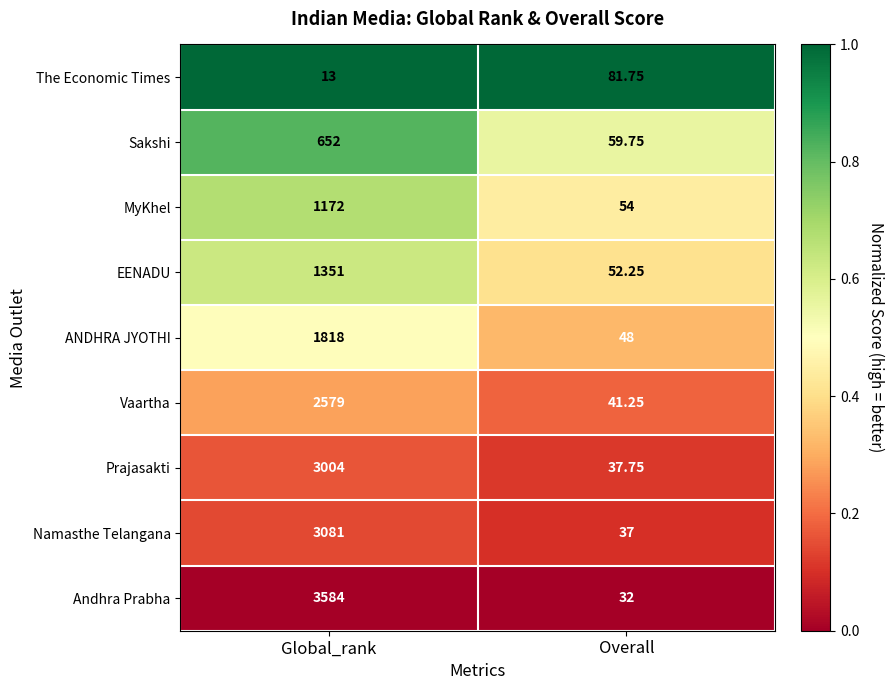

Which category has the lowest value across all series?

Global_rank